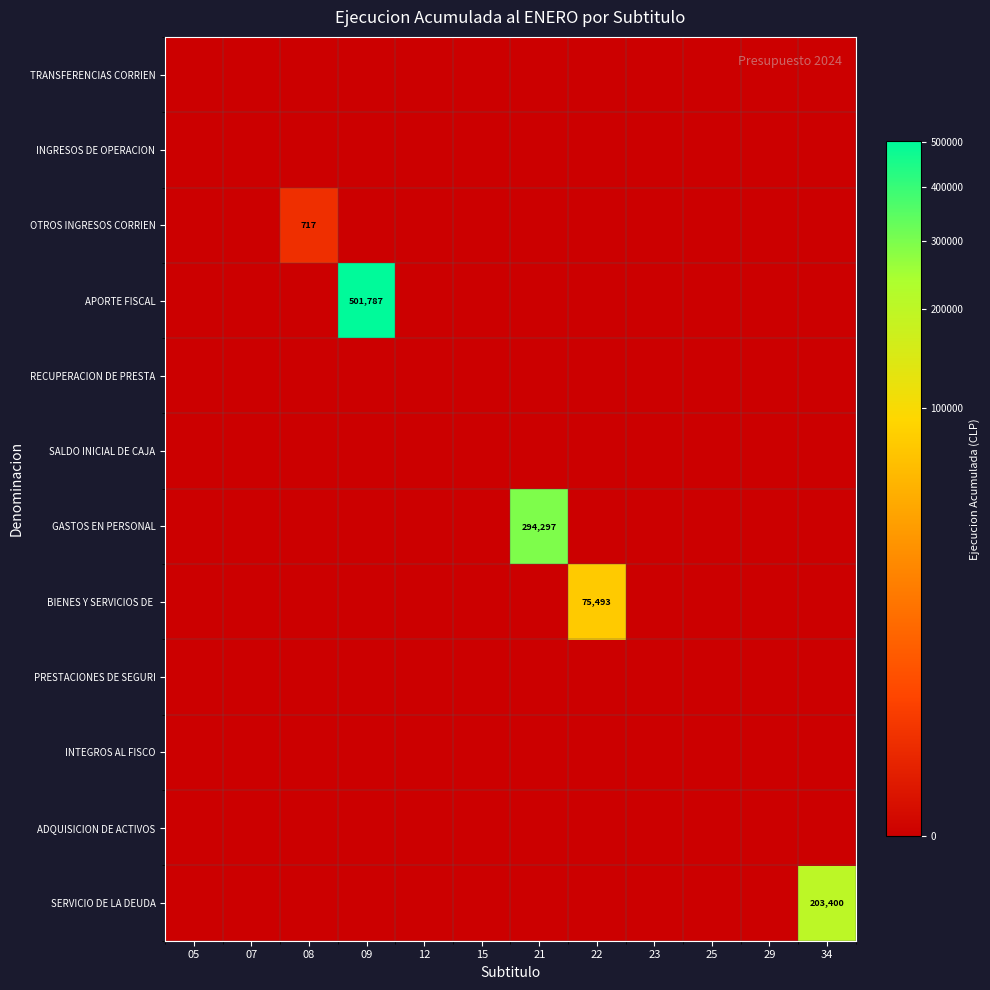

List the series in order of their peak value, highest first.

APORTE FISCAL, GASTOS EN PERSONAL, SERVICIO DE LA DEUDA, BIENES Y SERVICIOS DE, OTROS INGRESOS CORRIEN, TRANSFERENCIAS CORRIEN, INGRESOS DE OPERACION, RECUPERACION DE PRESTA, SALDO INICIAL DE CAJA, PRESTACIONES DE SEGURI, INTEGROS AL FISCO, ADQUISICION DE ACTIVOS